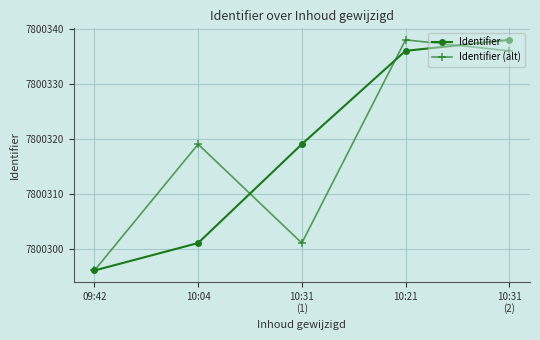

Does the chart display data point markers on the line(s)?

Yes